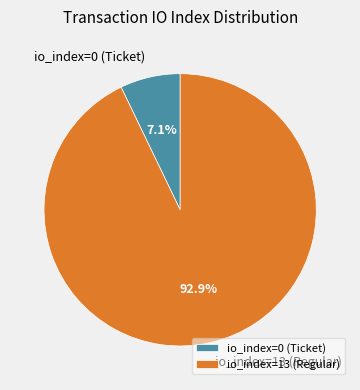

How many segments does this pie chart have?

2